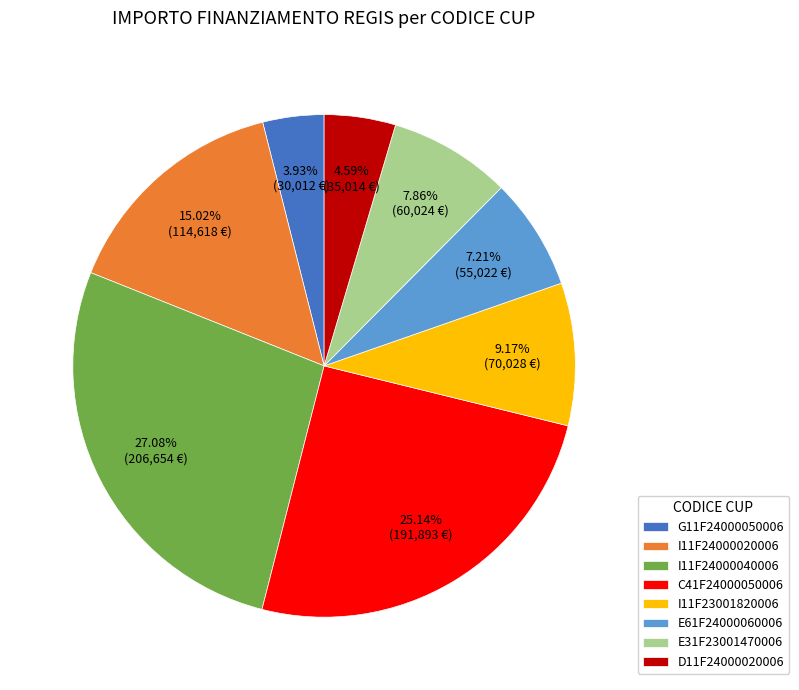

Between G11F24000050006 and E61F24000060006, which is larger?

E61F24000060006